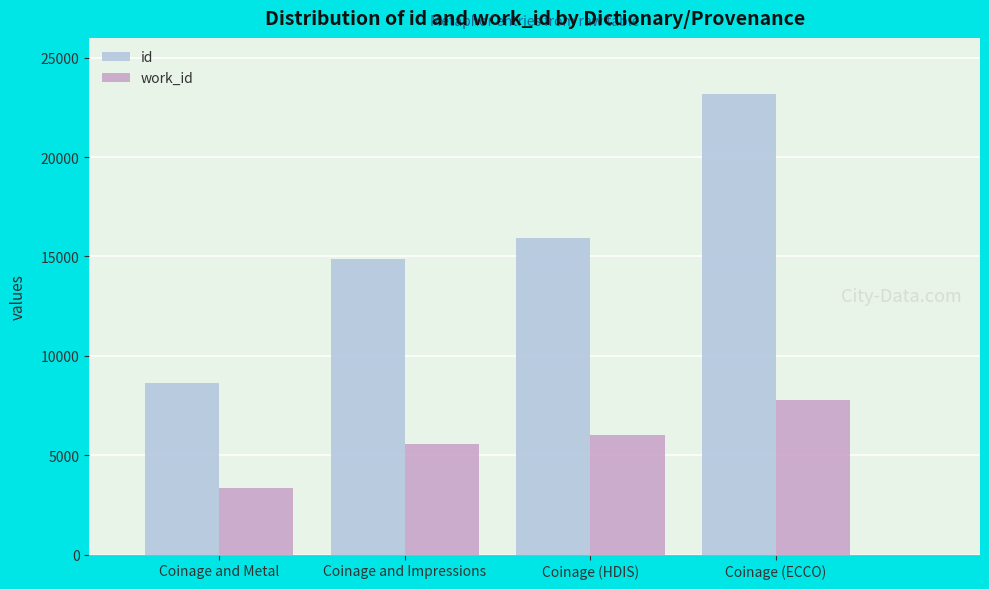

What is the difference between the work_id values at Coinage (HDIS) and Coinage (ECCO)?

1760